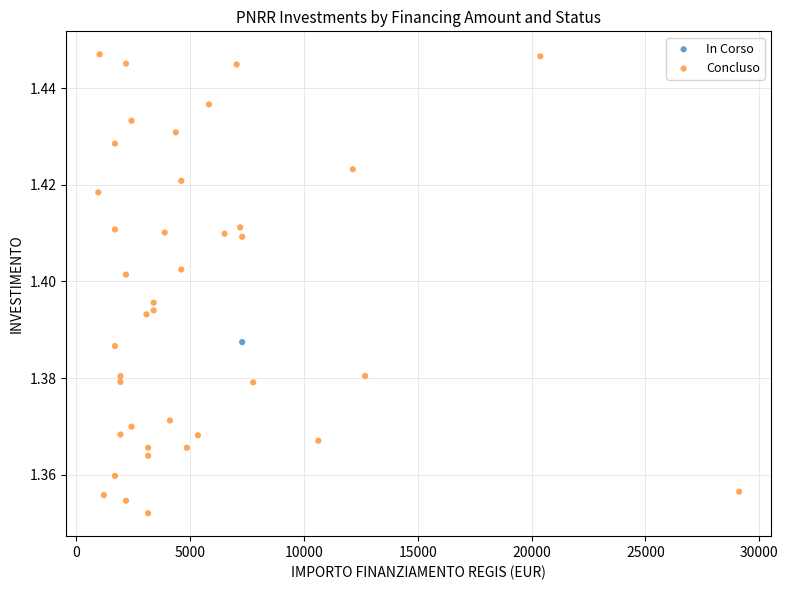

What are all the series names shown in the legend?

In Corso, Concluso